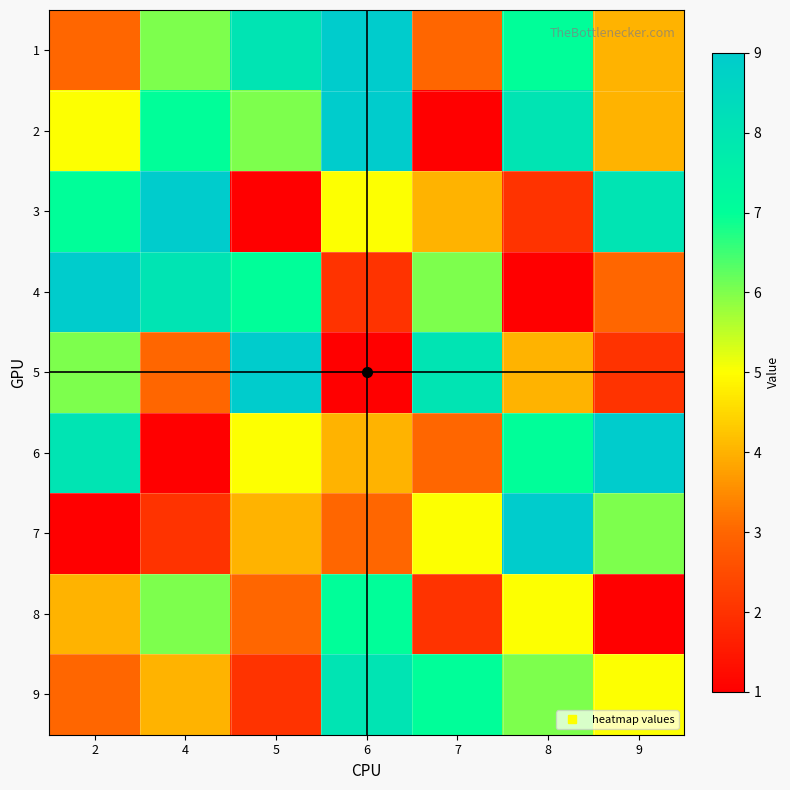

At 2, list the series in order from smallest to largest.

7, 1, 9, 8, 2, 5, 3, 6, 4